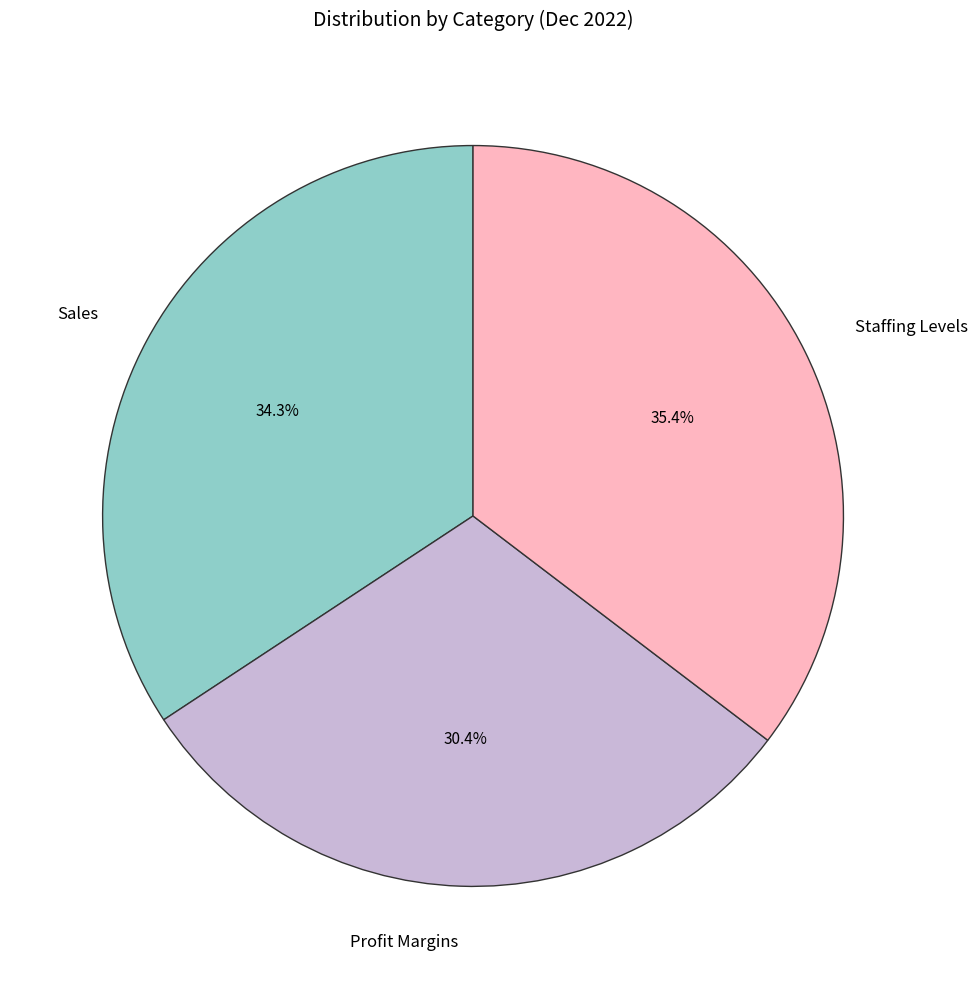

Does Sales represent more than half of the total?

No